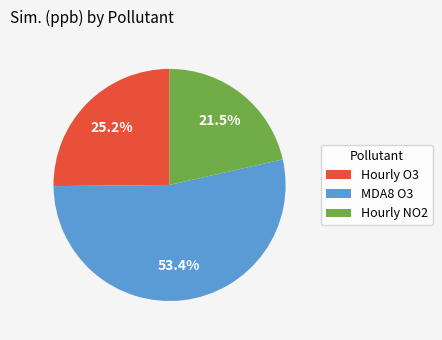

What percentage do Hourly O3 and MDA8 O3 together represent?

78.5%